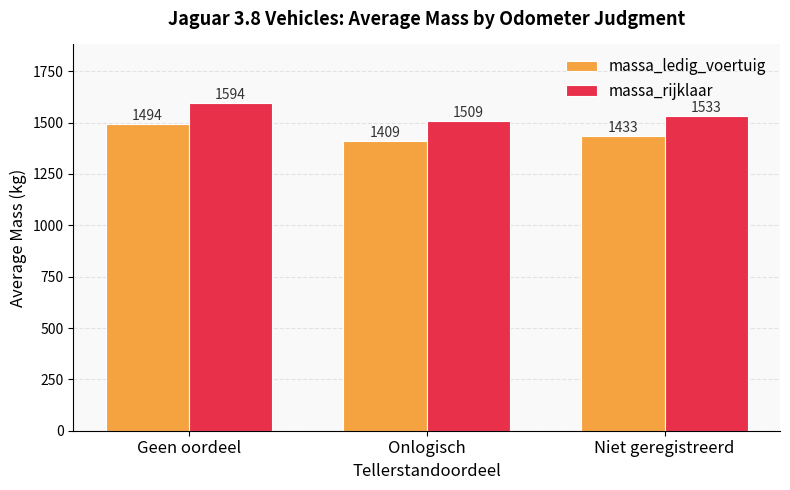

Is it true that massa_rijklaar equals 388.0 at Onlogisch?

False